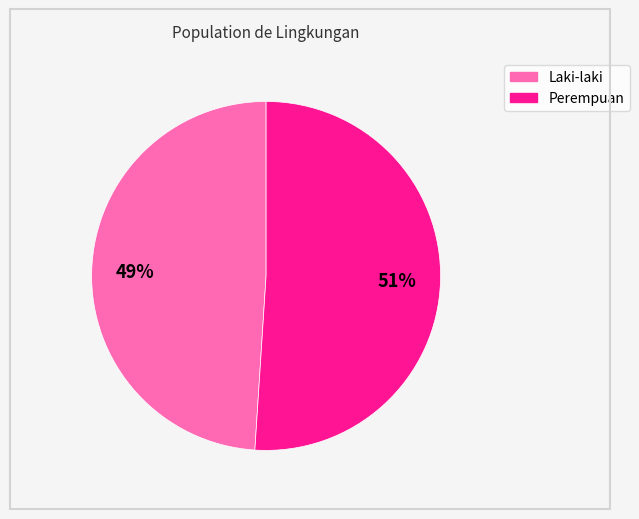

To the nearest percent, what is the average slice percentage?

50%